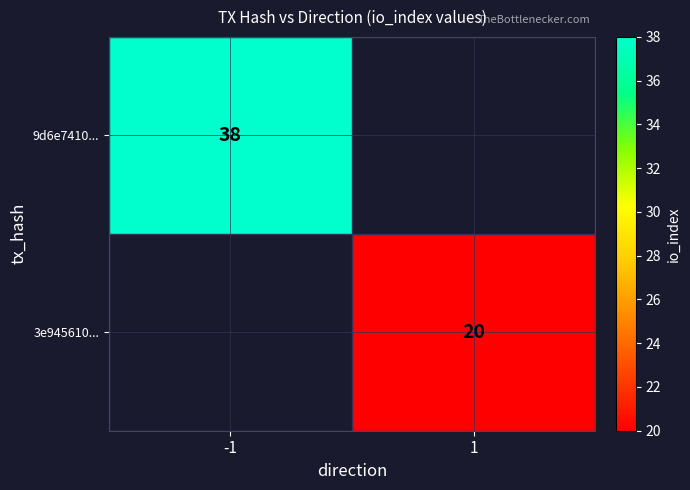

What is the minimum value shown in the chart?

20.0